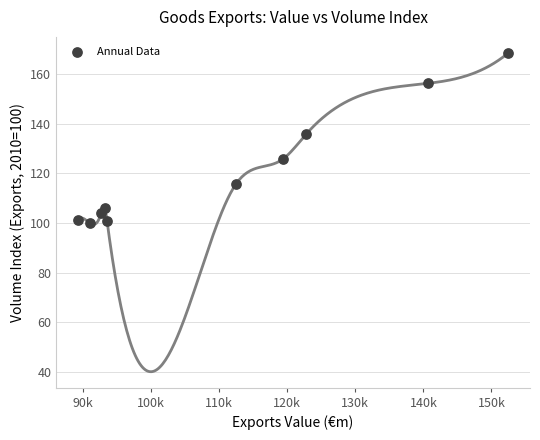

What is the average X value?

110705.6